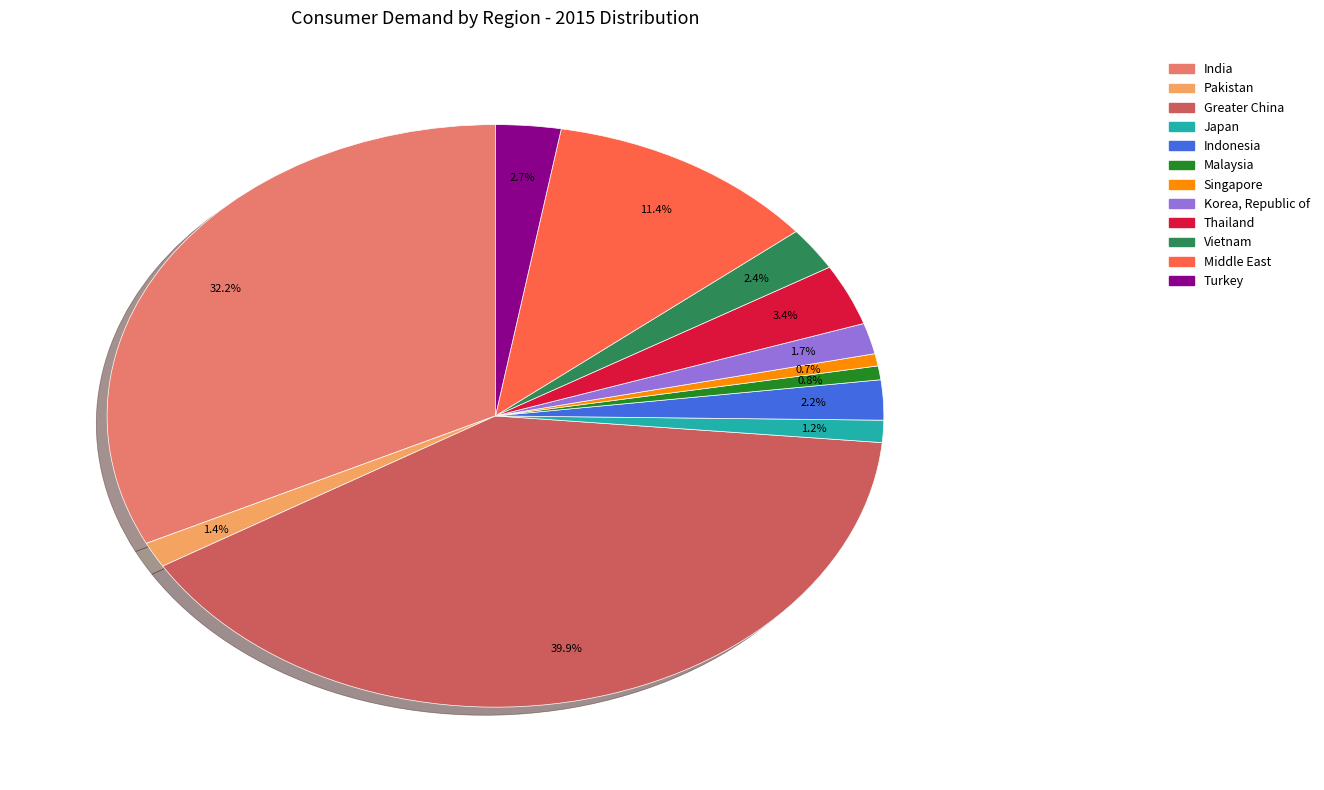

To the nearest percent, what is the difference between the largest and smallest slice percentages?

39%